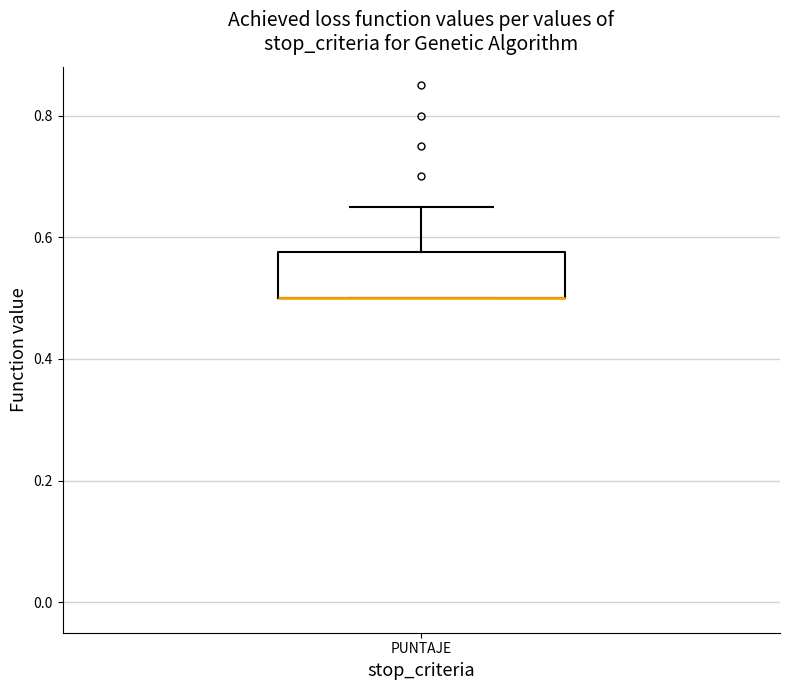

Read this box plot against the y-axis: the position of the median line, the range covered by the box, and the ends of both whiskers. The values are not printed on the chart, so give them approximately, as read against the axis.

median 0.50 (drawn on the box's lower edge), box 0.50 to 0.58, whiskers 0.50 to 0.66